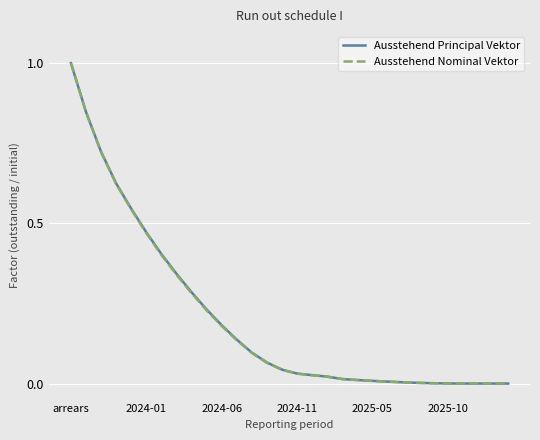

What is the greatest value displayed?

1.0